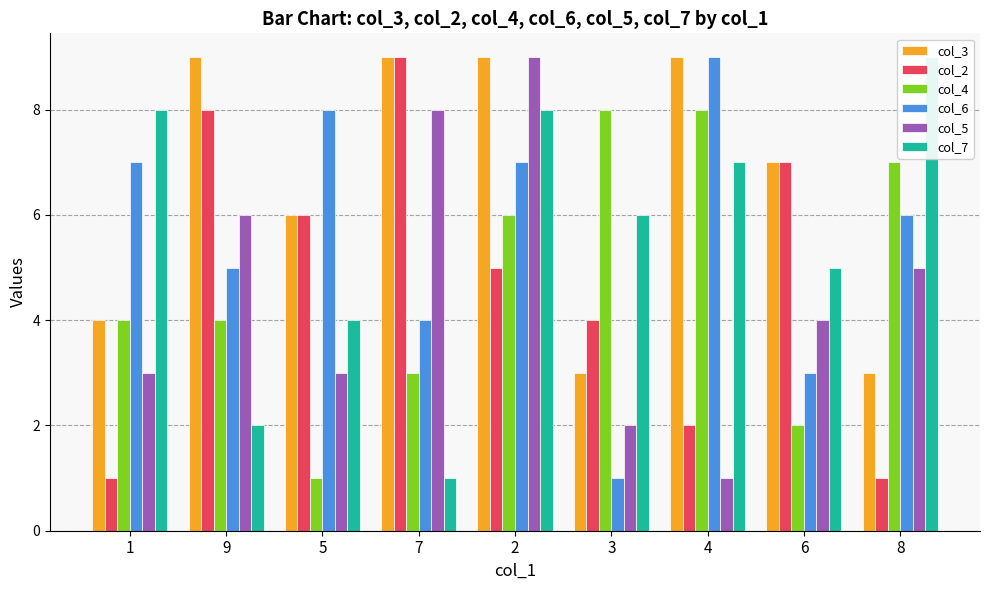

List the labels in order of col_3 value, smallest first.

3, 8, 1, 5, 6, 9, 7, 2, 4